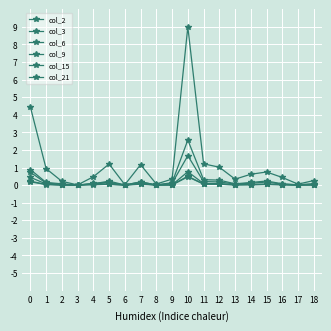

How many lines are shown in the chart?

6